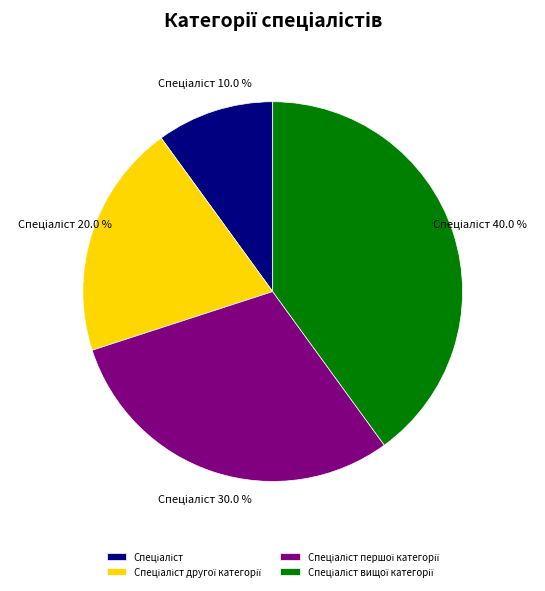

Is there any slice that represents more than half of the pie?

No